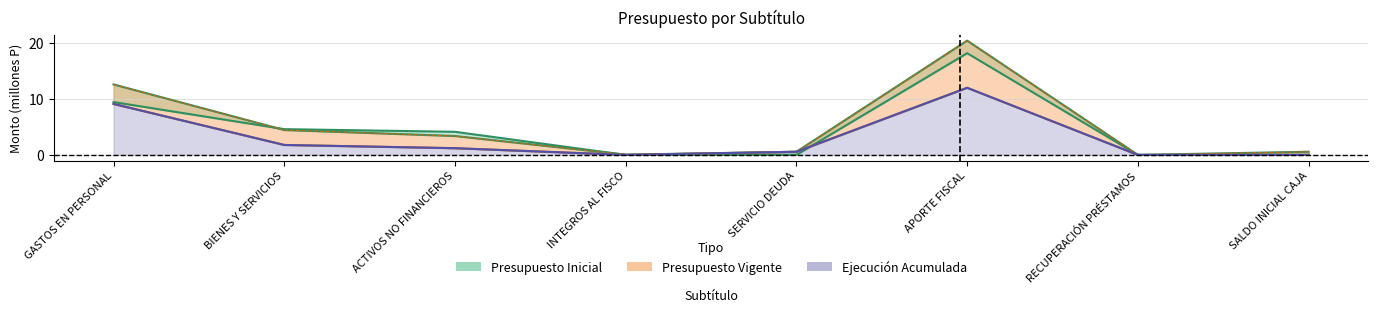

At which label is Presupuesto Inicial closest to 9?

GASTOS EN PERSONAL